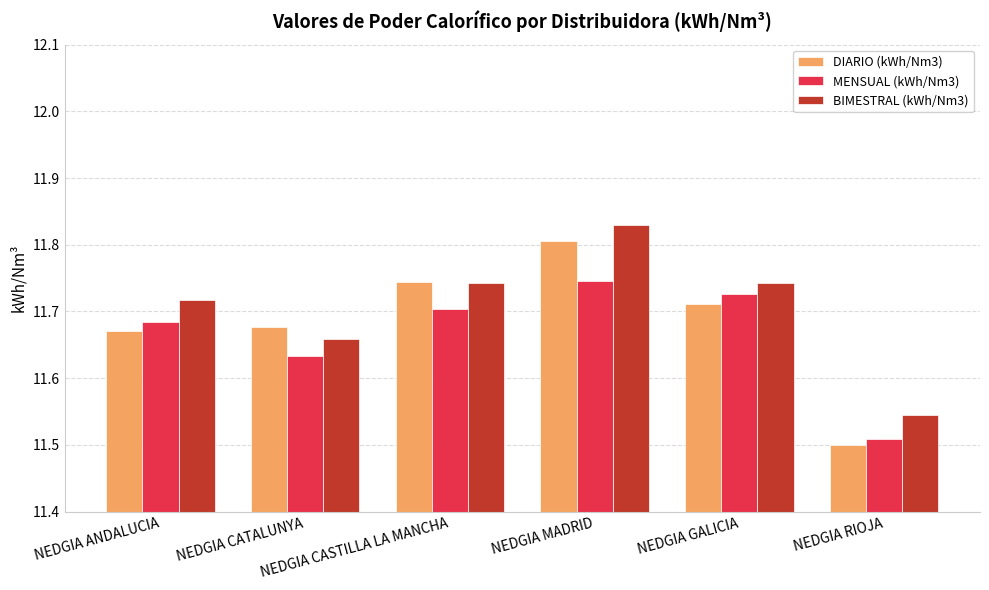

Are the bars horizontal?

No